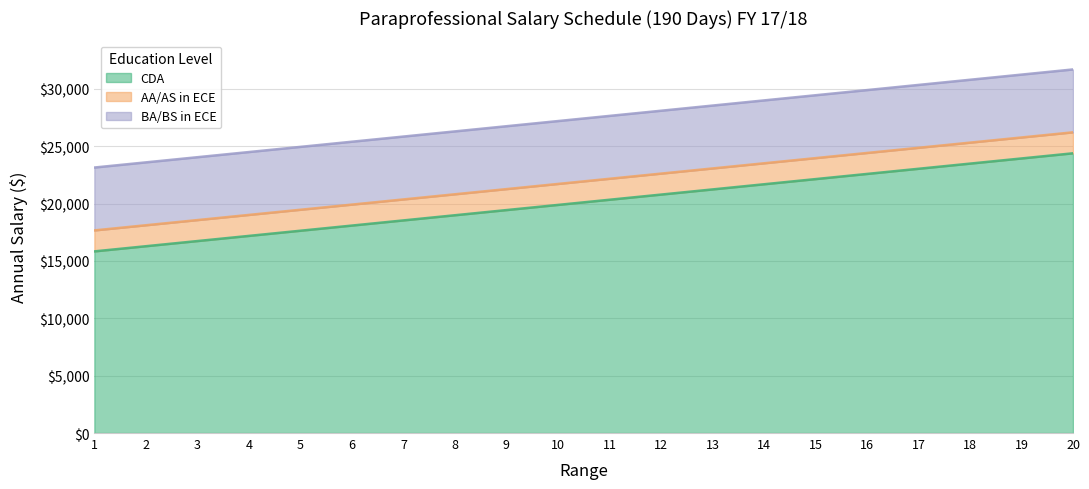

What are all the series names shown in the legend?

CDA, AA/AS in ECE, BA/BS in ECE